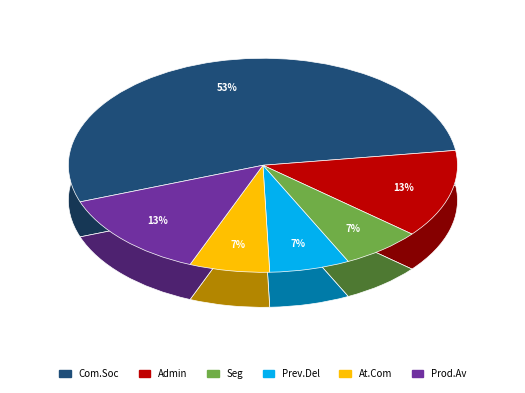

How many segments does this pie chart have?

6